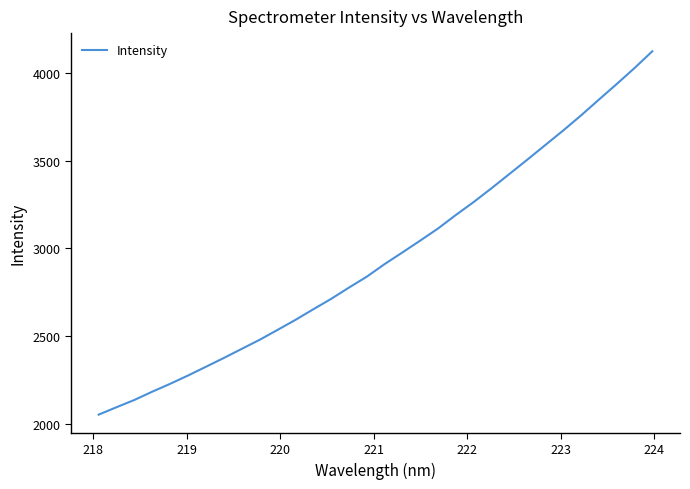

Reading left to right, what are all the values shown in this chart?

2052.2	2094.5	2135.9	2183.2	2227.9	2275.3	2325.0	2375.2	2426.9	2478.6	2534.8	2591.8	2652.4	2711.7	2776.1	2838.5	2910.4	2976.9	3044.7	3113.9	3191.1	3265.1	3343.8	3424.9	3506.3	3589.0	3671.6	3757.5	3847.6	3936.5	4027.7	4123.6